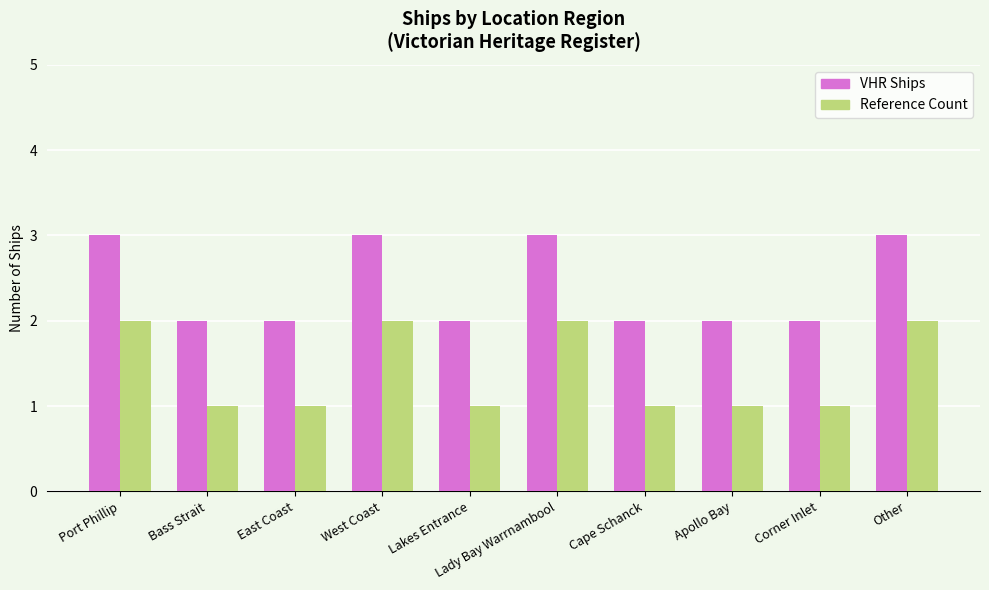

Read the Reference Count value at Lakes Entrance.

1